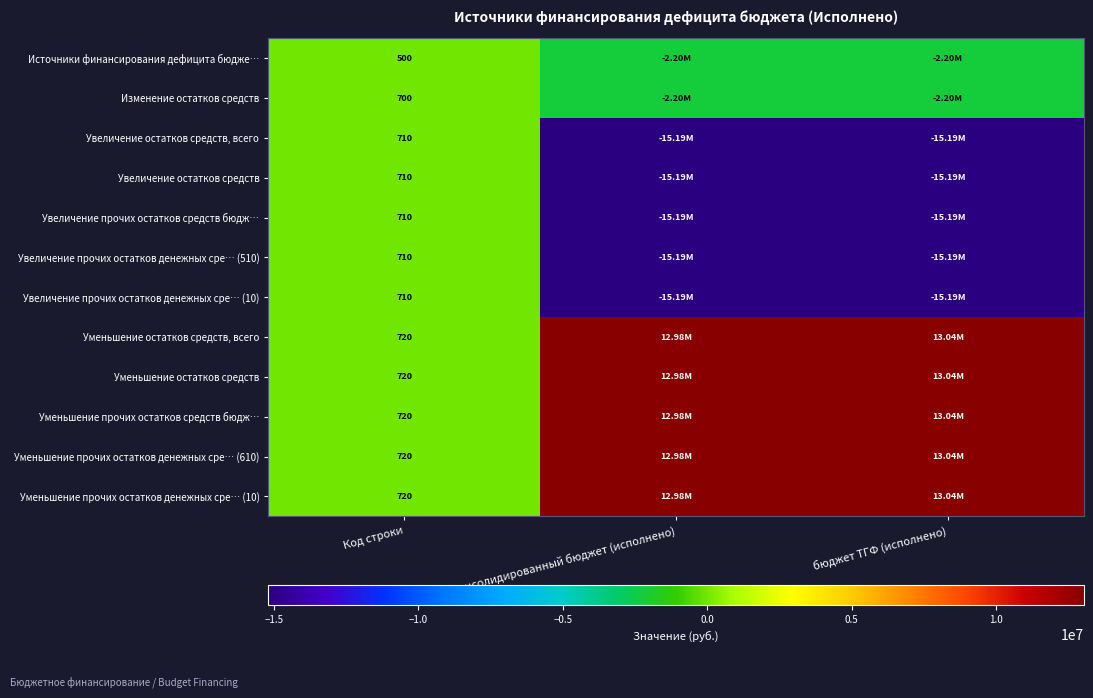

What is the total value across all series at Код строки?

8350.0